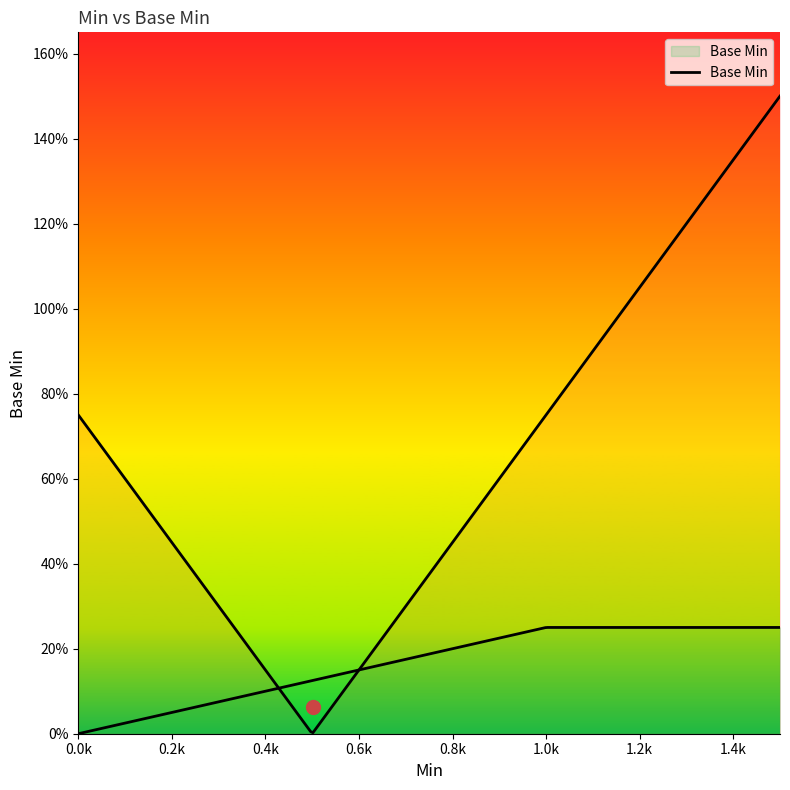

How many distinct data groups are displayed?

1